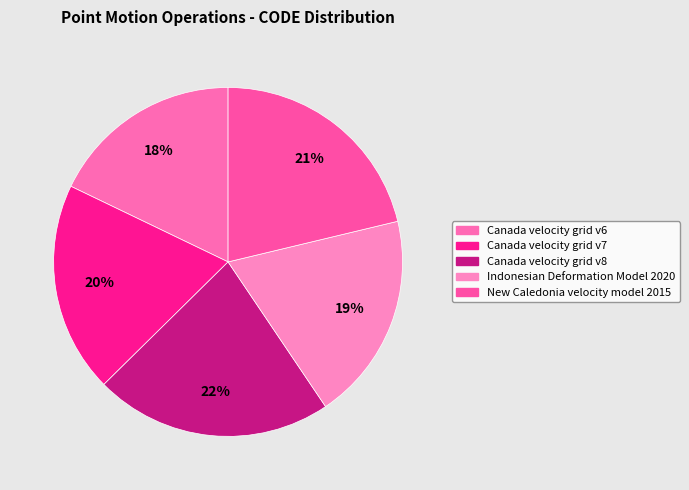

To the nearest percent, what portion does Indonesian Deformation Model 2020 represent?

19%